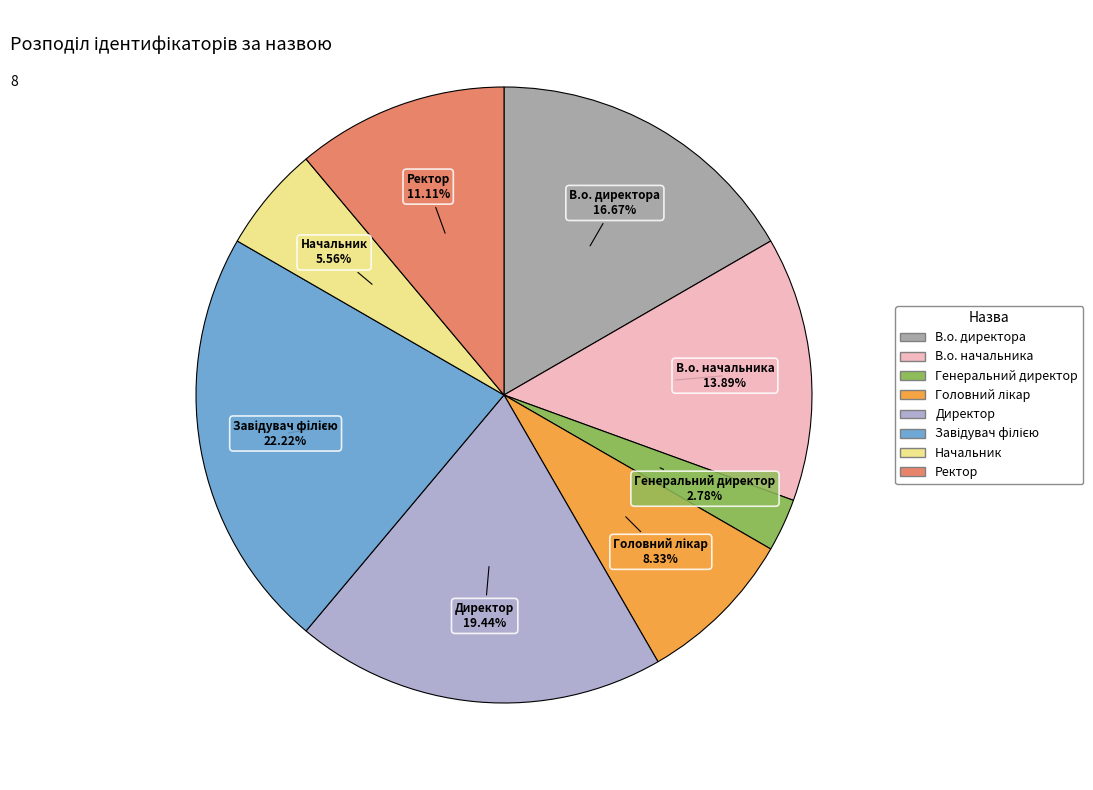

How many segments does this pie chart have?

8